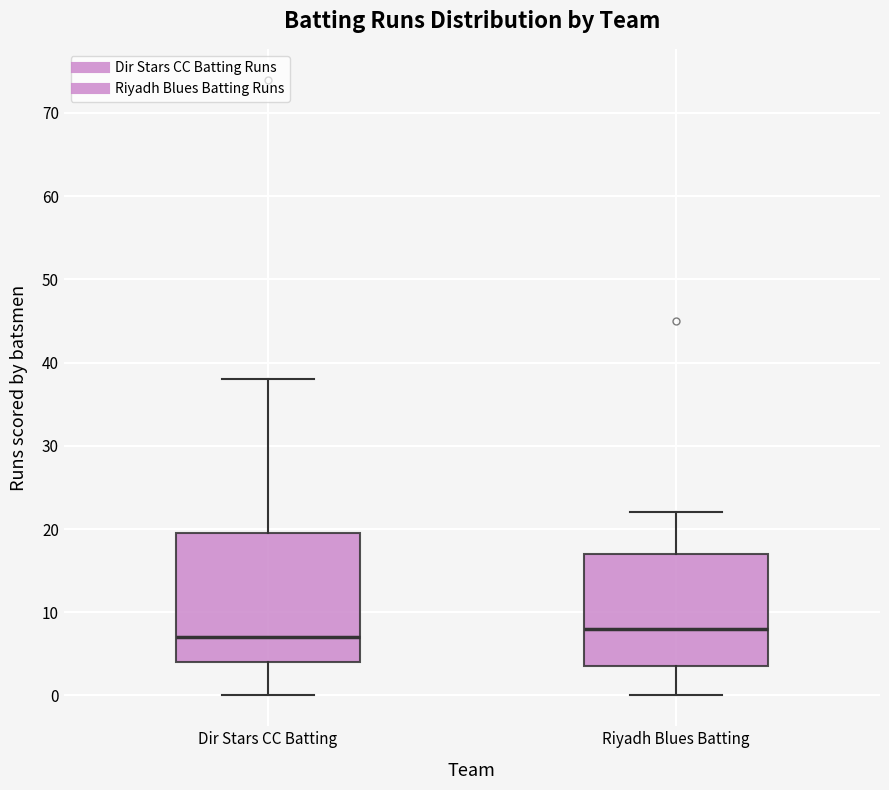

Reading left to right, read every box against the y-axis: the position of its median line, the range the box covers, and the ends of its whiskers. The values are not printed on the chart, so give them approximately, as read against the axis.

Dir Stars CC Batting: median 7, box 4 to 20, whiskers 0 to 38
Riyadh Blues Batting: median 8, box 4 to 17, whiskers 0 to 22